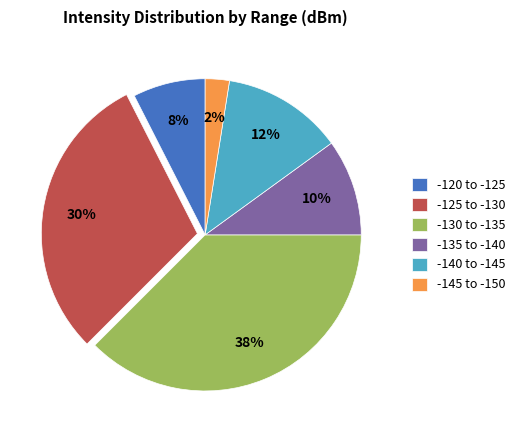

To the nearest percent, what is the average slice percentage?

17%